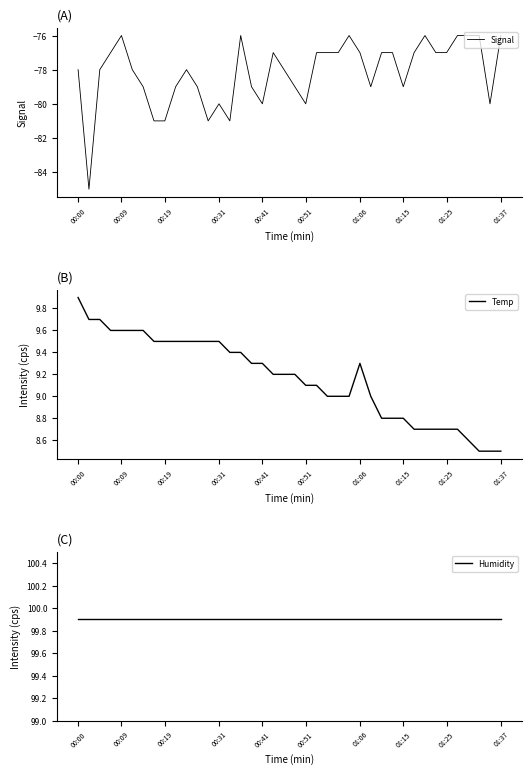

Reading left to right, extract all data points from this chart.

Signal: -78.0	-85.0	-78.0	-77.0	-76.0	-78.0	-79.0	-81.0	-81.0	-79.0	-78.0	-79.0	-81.0	-80.0	-81.0	-76.0	-79.0	-80.0	-77.0	-78.0	-79.0	-80.0	-77.0	-77.0	-77.0	-76.0	-77.0	-79.0	-77.0	-77.0	-79.0	-77.0	-76.0	-77.0	-77.0	-76.0	-76.0	-76.0	-80.0	-76.0
Temp: 9.9	9.7	9.7	9.6	9.6	9.6	9.6	9.5	9.5	9.5	9.5	9.5	9.5	9.5	9.4	9.4	9.3	9.3	9.2	9.2	9.2	9.1	9.1	9.0	9.0	9.0	9.3	9.0	8.8	8.8	8.8	8.7	8.7	8.7	8.7	8.7	8.6	8.5	8.5	8.5
Humidity: 99.9	99.9	99.9	99.9	99.9	99.9	99.9	99.9	99.9	99.9	99.9	99.9	99.9	99.9	99.9	99.9	99.9	99.9	99.9	99.9	99.9	99.9	99.9	99.9	99.9	99.9	99.9	99.9	99.9	99.9	99.9	99.9	99.9	99.9	99.9	99.9	99.9	99.9	99.9	99.9